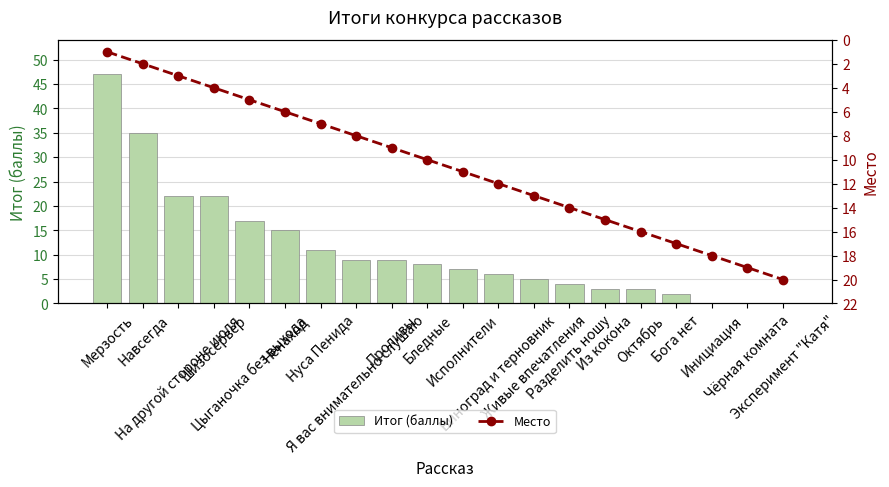

Between Нуса Пенида and Живые впечатления, which series saw the biggest shift?

Итог (баллы)